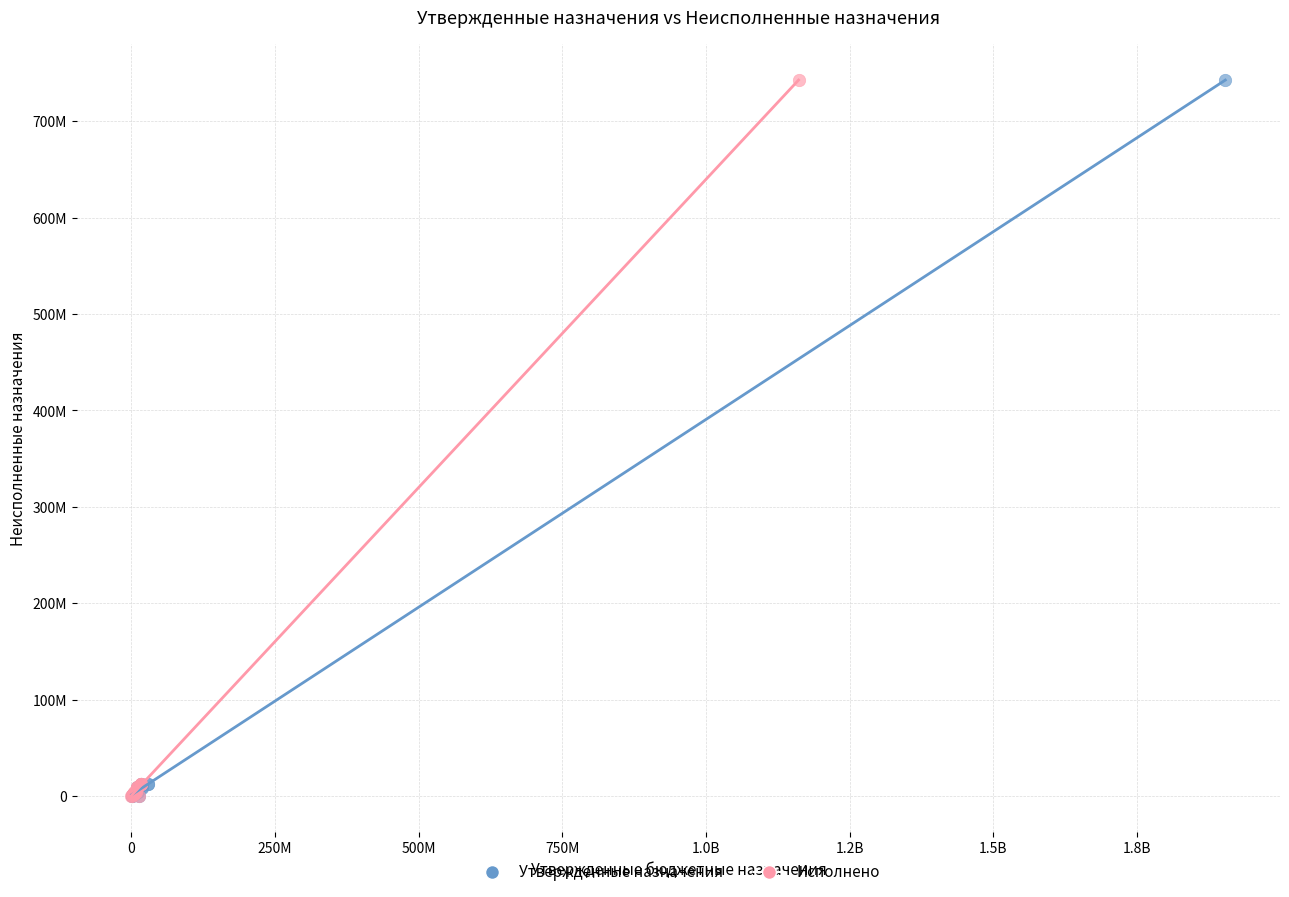

What are all the series names shown in the legend?

Утвержденные назначения, Исполнено